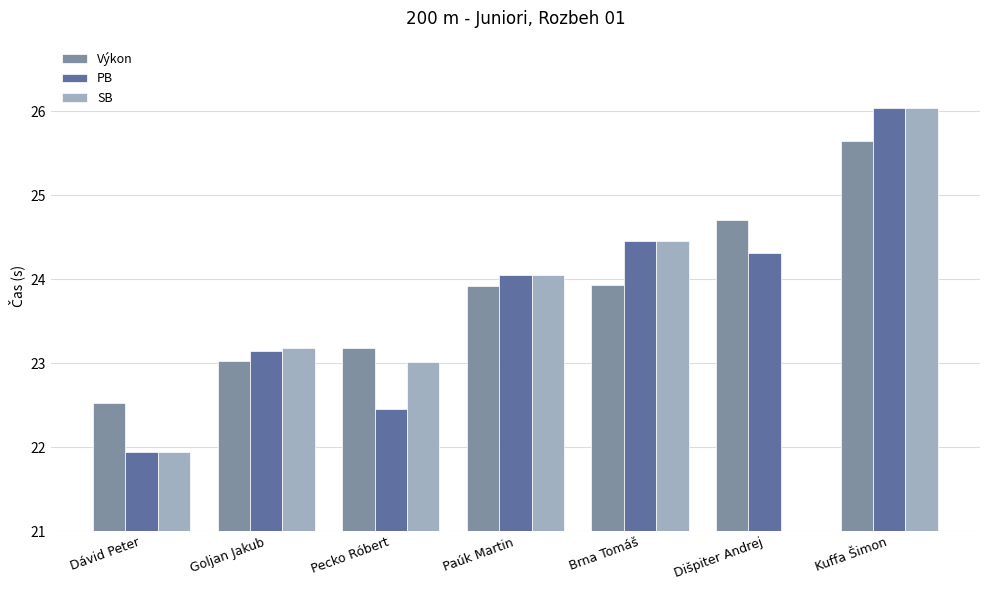

What is the lowest value of the SB series?

21.9